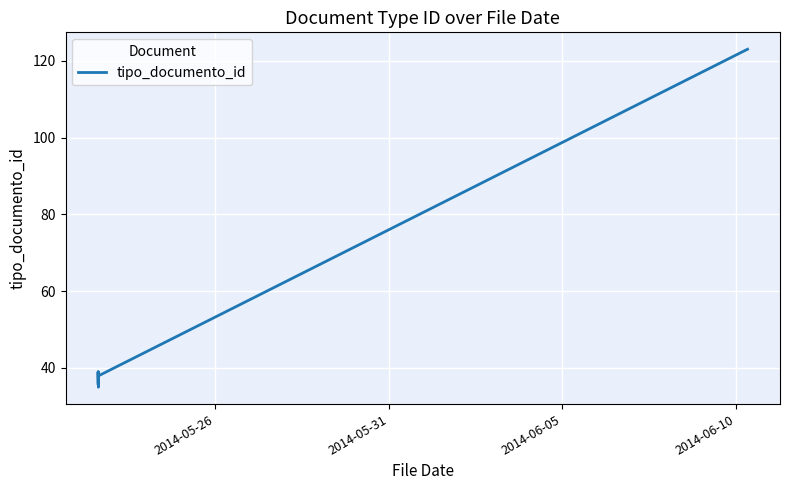

How many lines are shown in the chart?

1